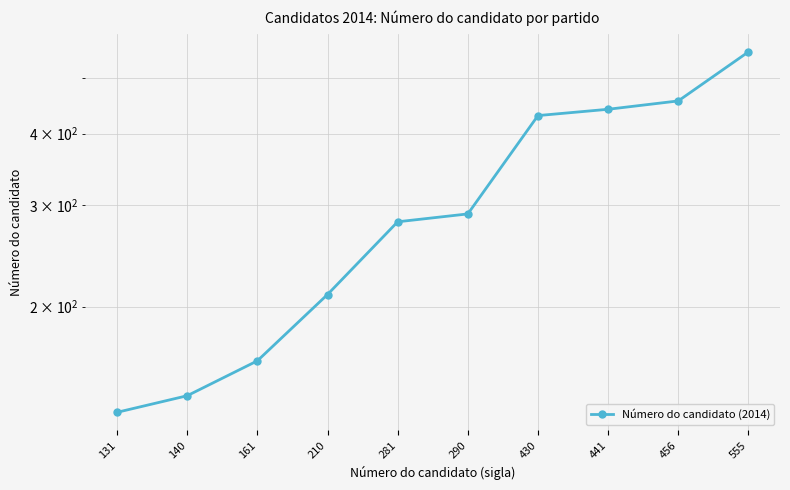

Which category has the highest value across all series?

555